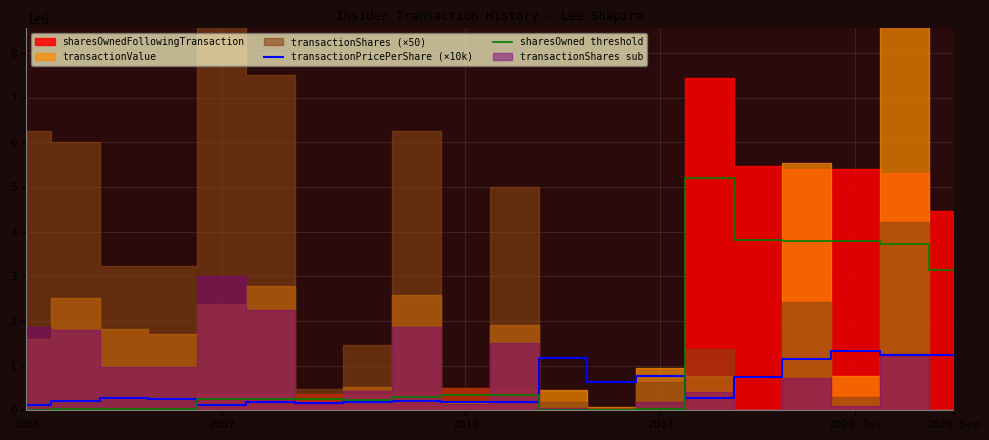

What is the maximum value for transactionPricePerShare (×10k)?

1325300.0